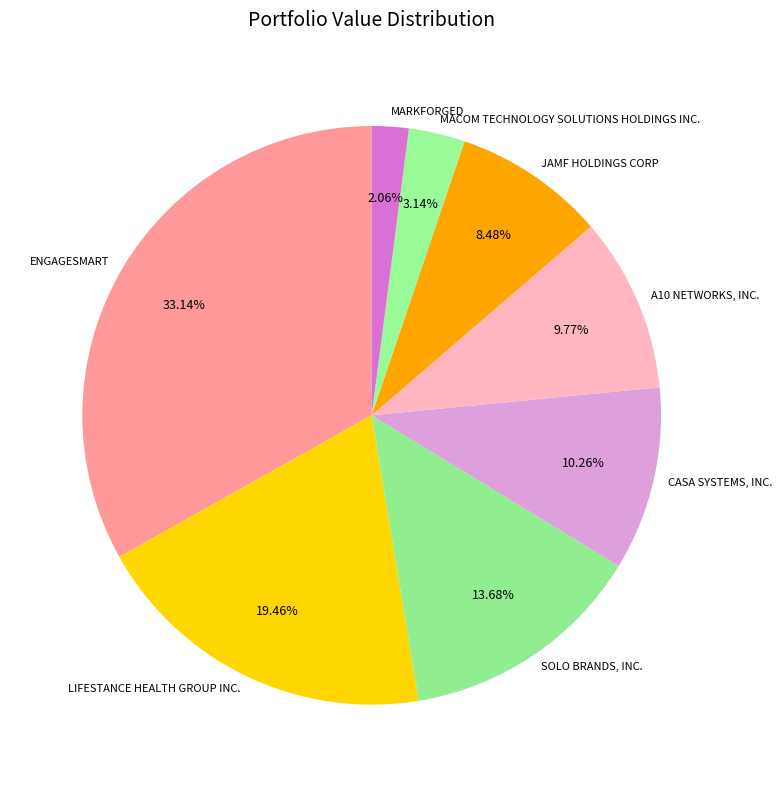

What percentage is the LIFESTANCE HEALTH GROUP INC. slice, to the nearest percent?

19%